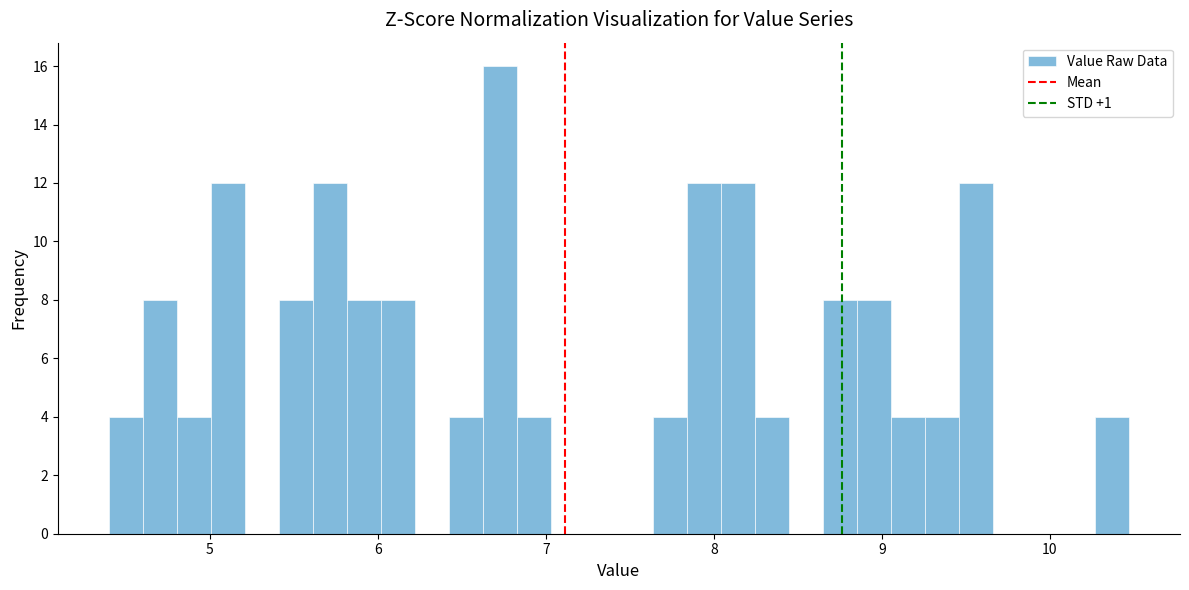

Read against the x-axis, roughly where is the centre of the tallest bar?

6.7